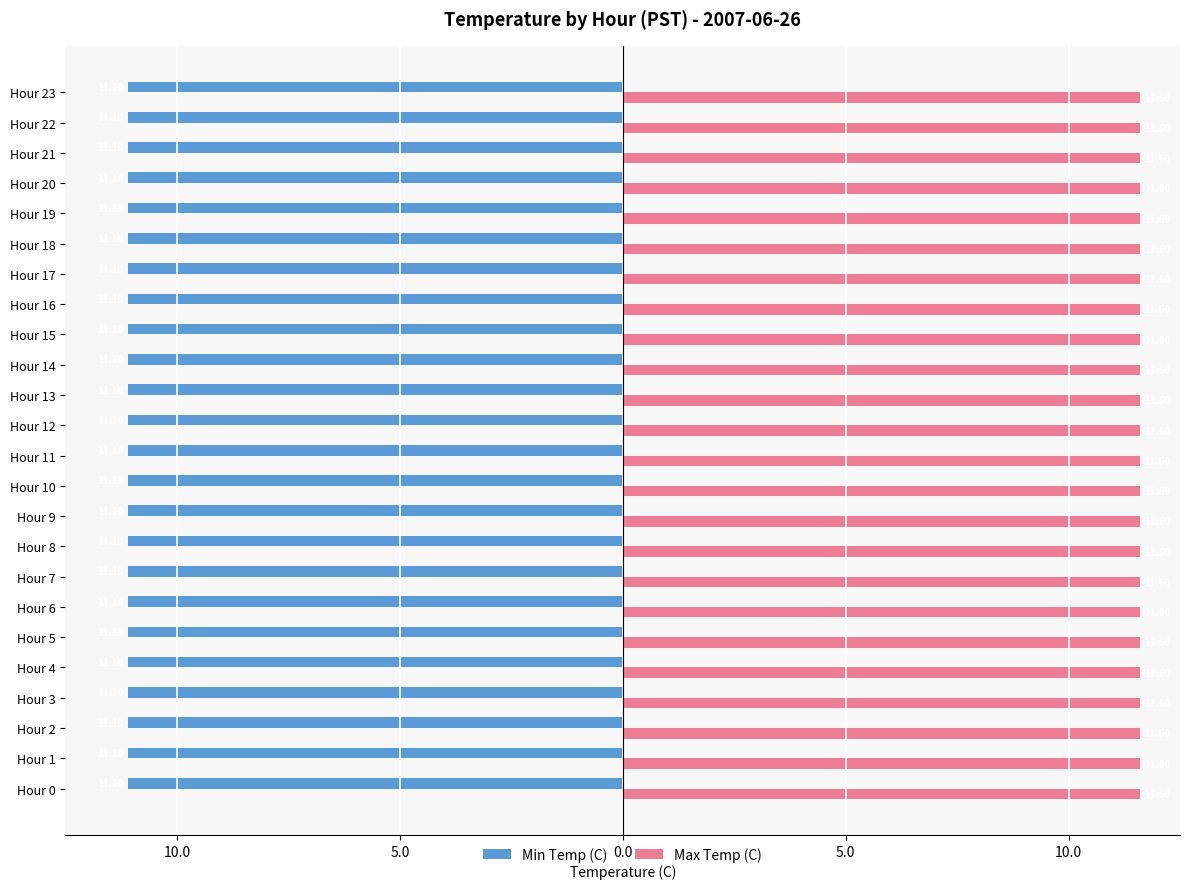

Read the Min Temp (C) value at Hour 19.

11.1